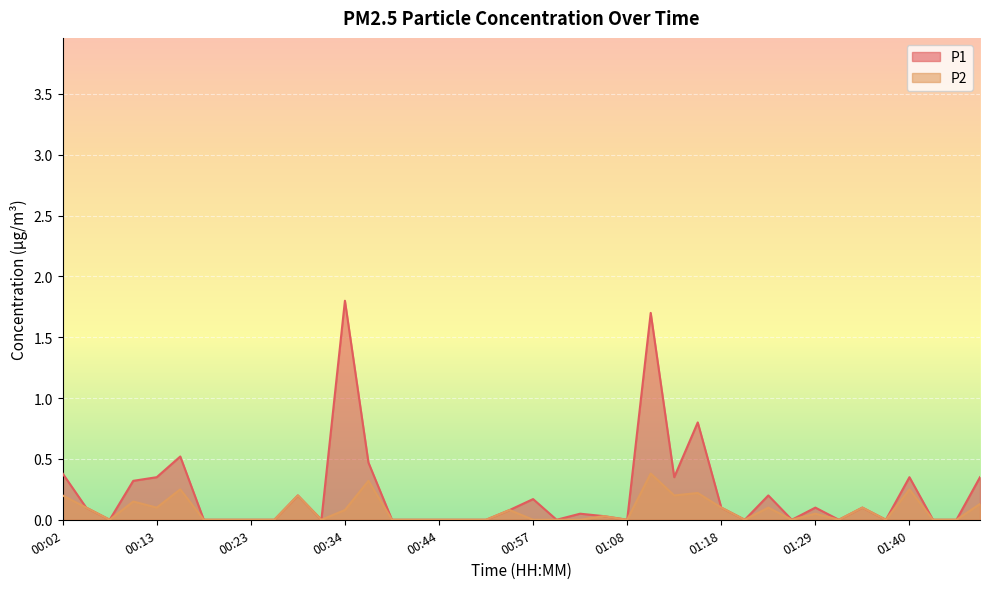

List the series in order of their peak value, lowest first.

P2, P1